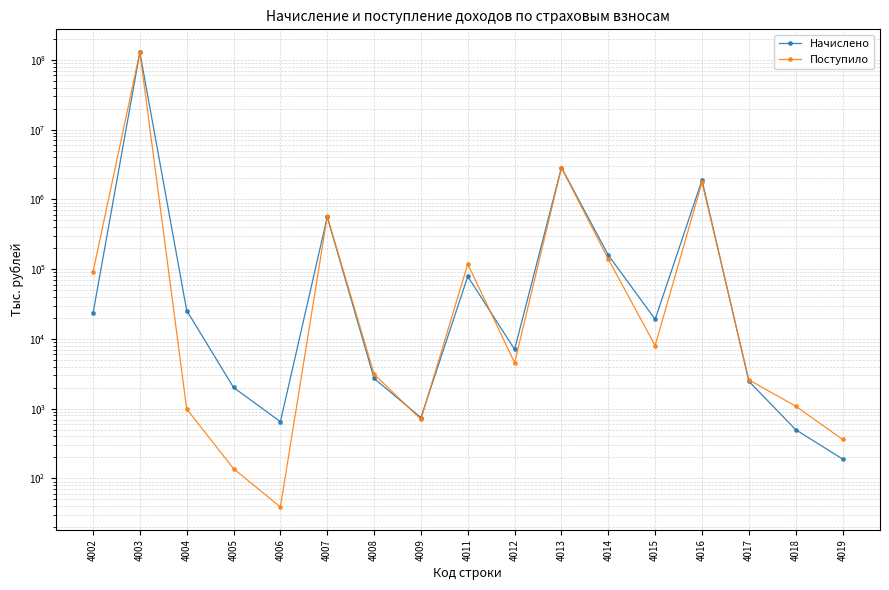

How many data points does each series have?

17